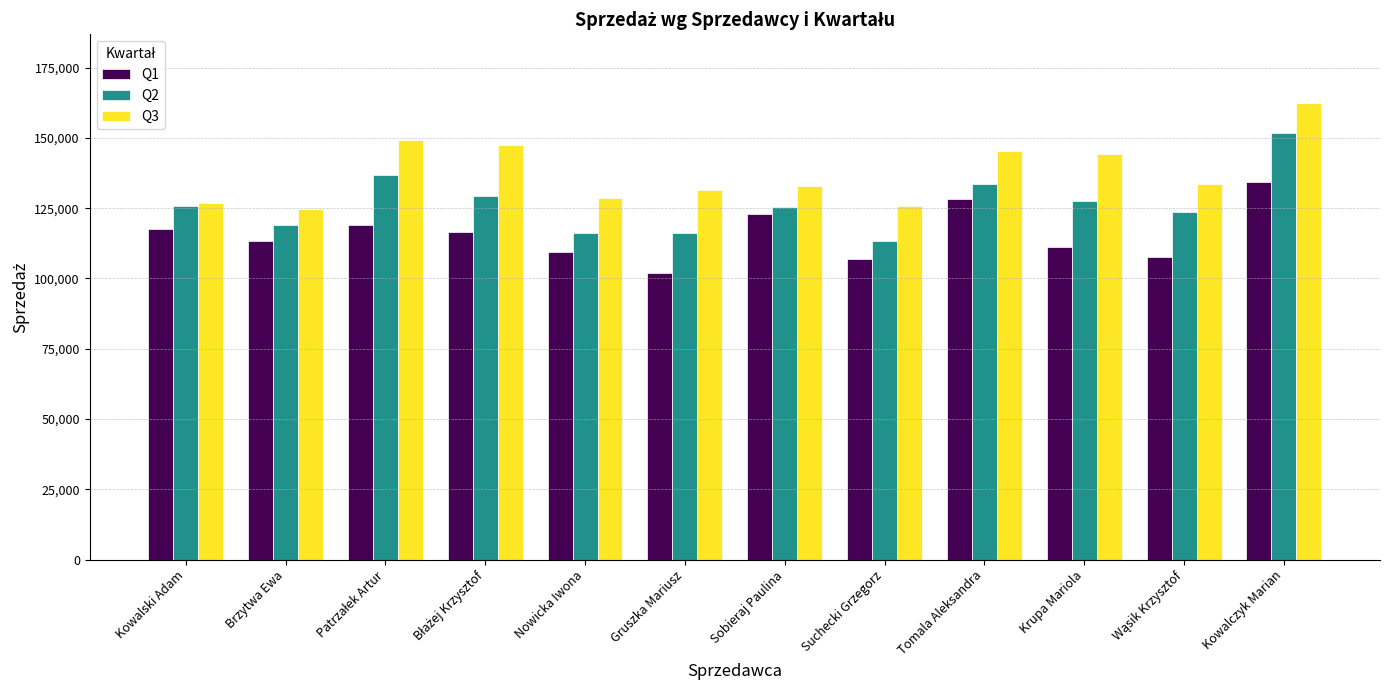

How many data points in Q2 are less than 125736?

6